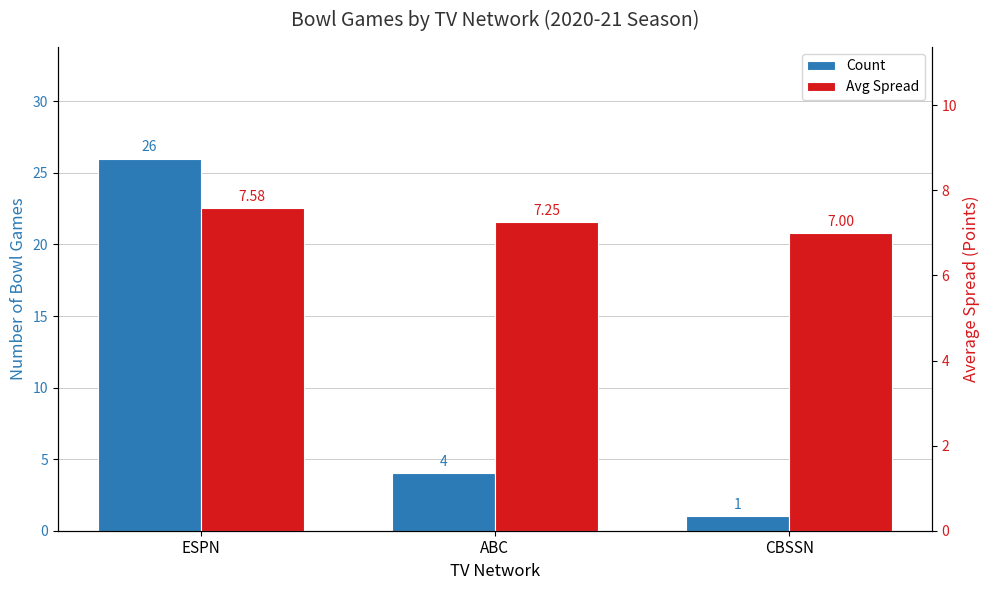

Which series changed the most between ESPN and CBSSN?

Count